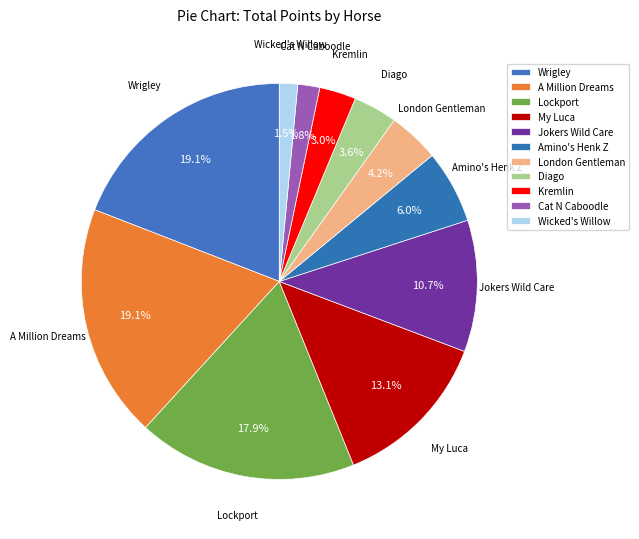

Which has a higher value, Cat N Caboodle or Jokers Wild Care?

Jokers Wild Care